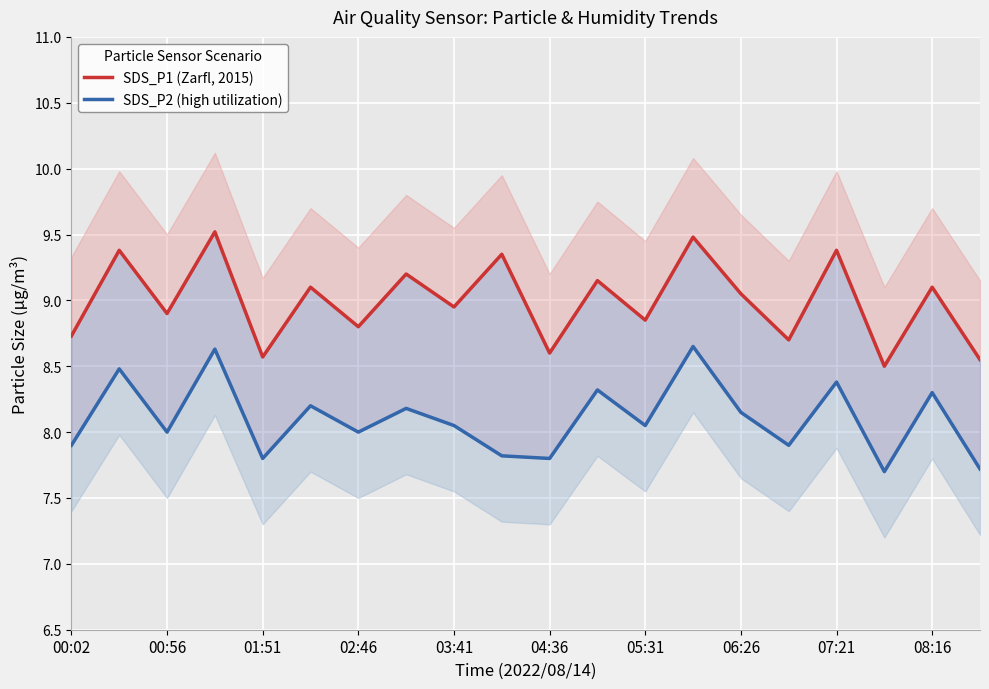

At 06:26, list the series in order from smallest to largest.

SDS_P2 (high utilization), SDS_P1 (Zarfl, 2015)